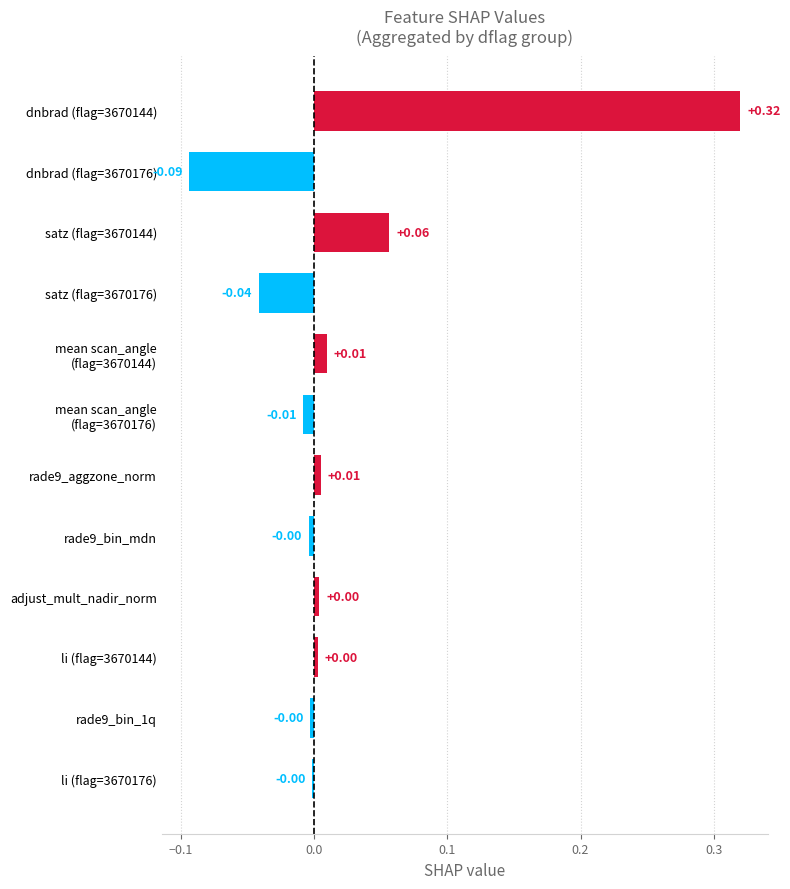

What is the change in value from dnbrad (flag=3670176) to rade9_bin_mdn?

+0.1